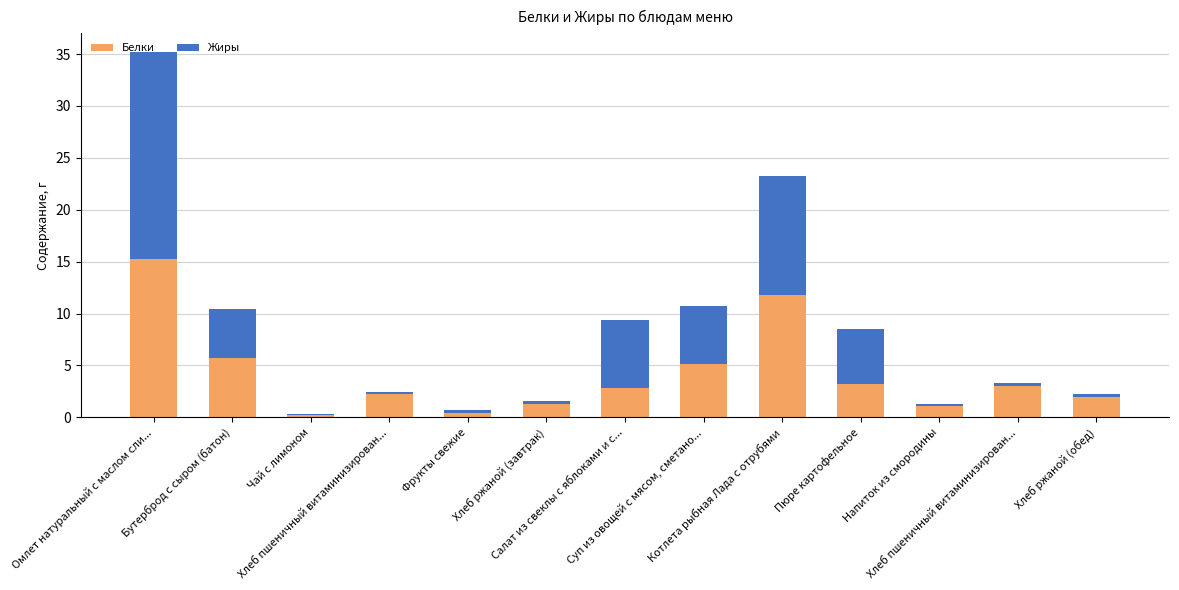

Are the bars horizontal?

No